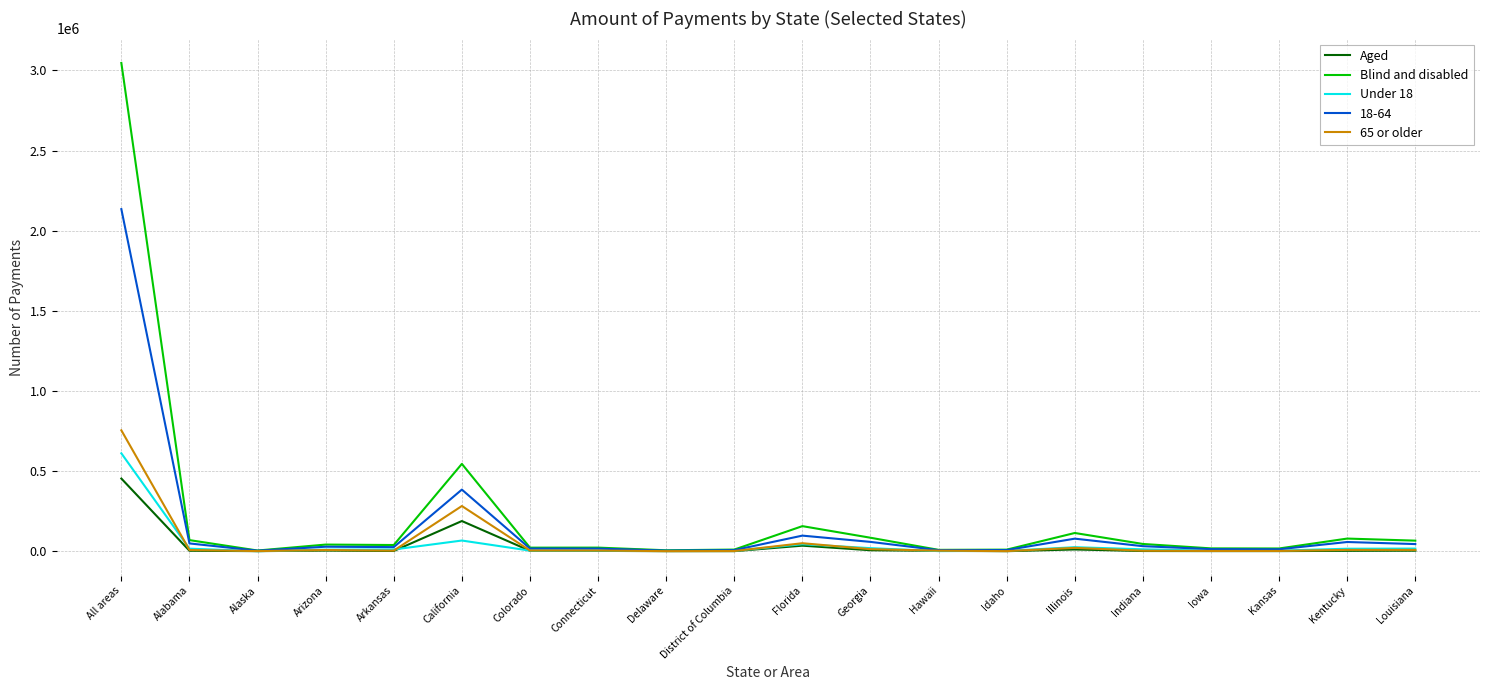

Rank the series by their maximum value, from highest to lowest.

Blind and disabled, 18-64, 65 or older, Under 18, Aged